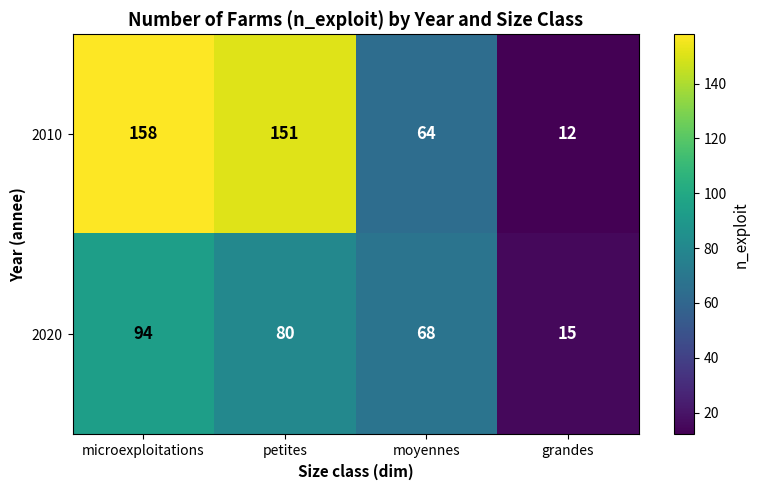

What value does the 2020 series have at moyennes, to the nearest 5?

70